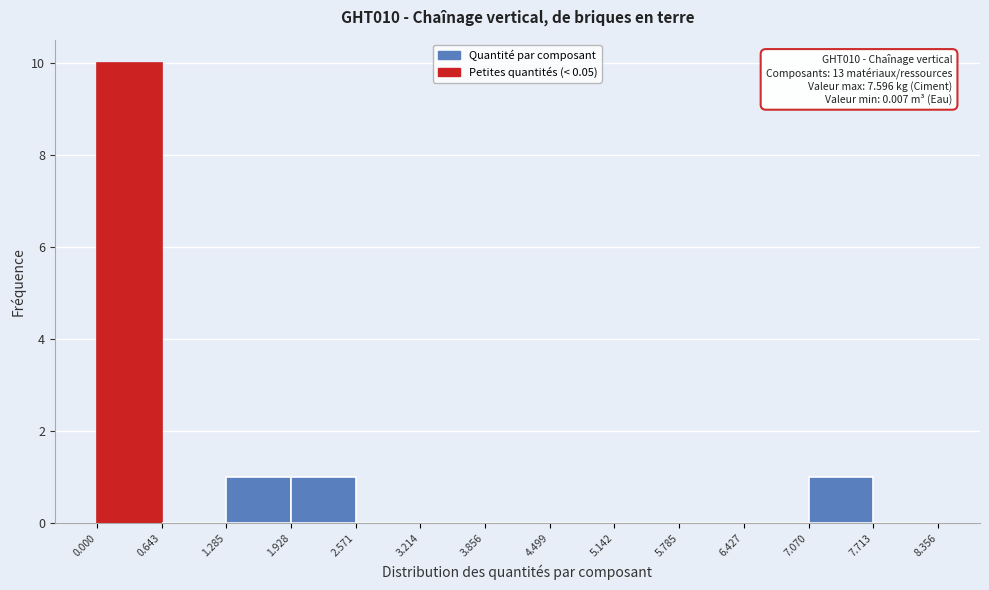

Over which range of the x-axis is the bar tallest?

0.000 to 0.643